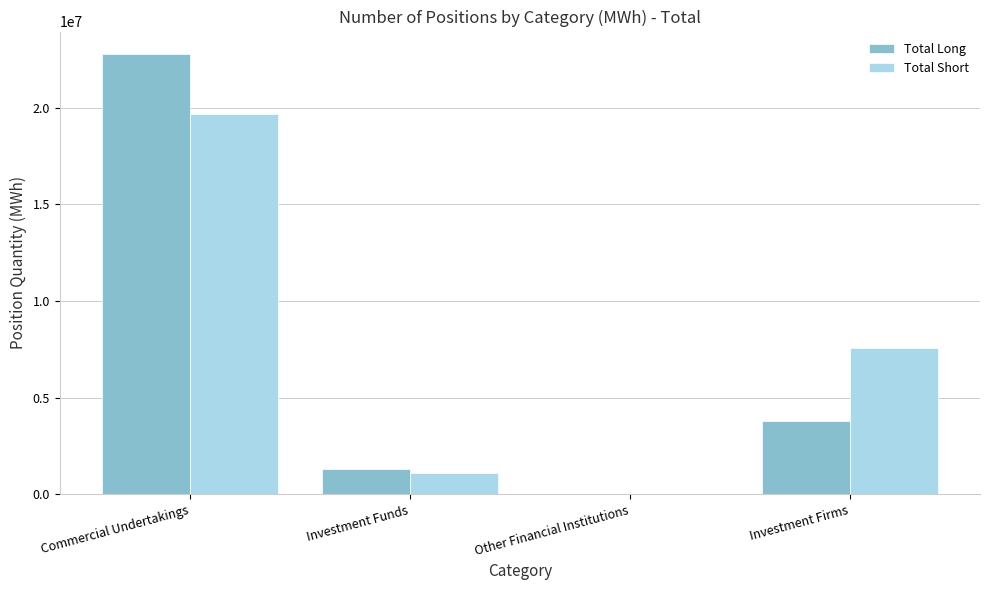

Which series has the widest spread of values?

Total Long